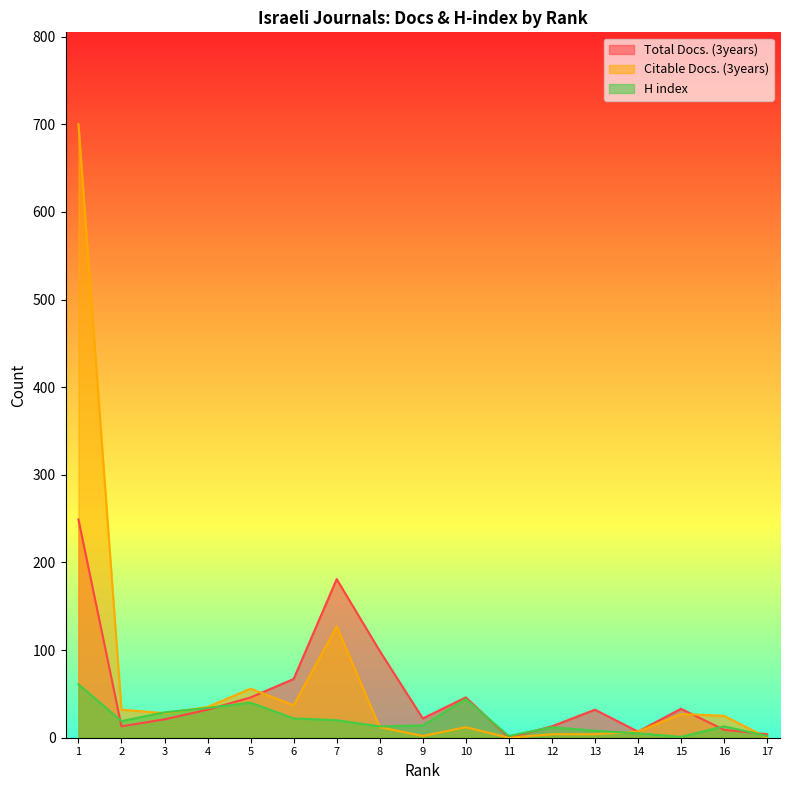

Reading right to left, what are all the values shown in this chart?

Total Docs. (3years): 17=4	16=9	15=33	14=7	13=32	12=13	11=0	10=46	9=22	8=99	7=181	6=67	5=46	4=32	3=21	2=13	1=249
Citable Docs. (3years): 17=0	16=25	15=27	14=7	13=4	12=4	11=0	10=12	9=2	8=12	7=127	6=37	5=56	4=35	3=28	2=32	1=700
H index: 17=2	16=13	15=1	14=5	13=8	12=12	11=2	10=44	9=14	8=13	7=20	6=22	5=40	4=34	3=29	2=19	1=61